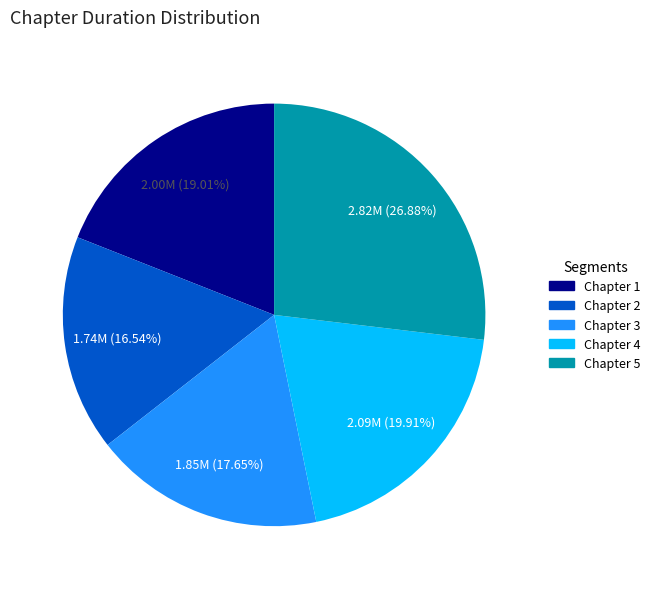

Does Chapter 5 account for over 50% of the chart?

No